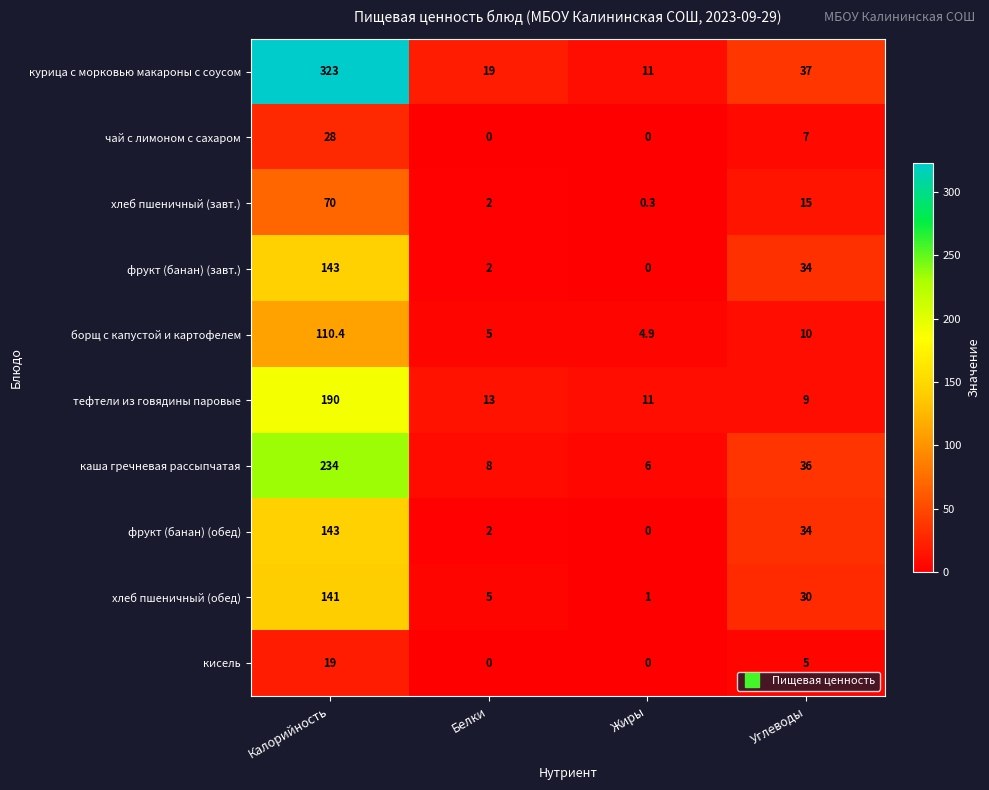

What is the approximate value of тефтели из говядины паровые at Калорийность?

190.0